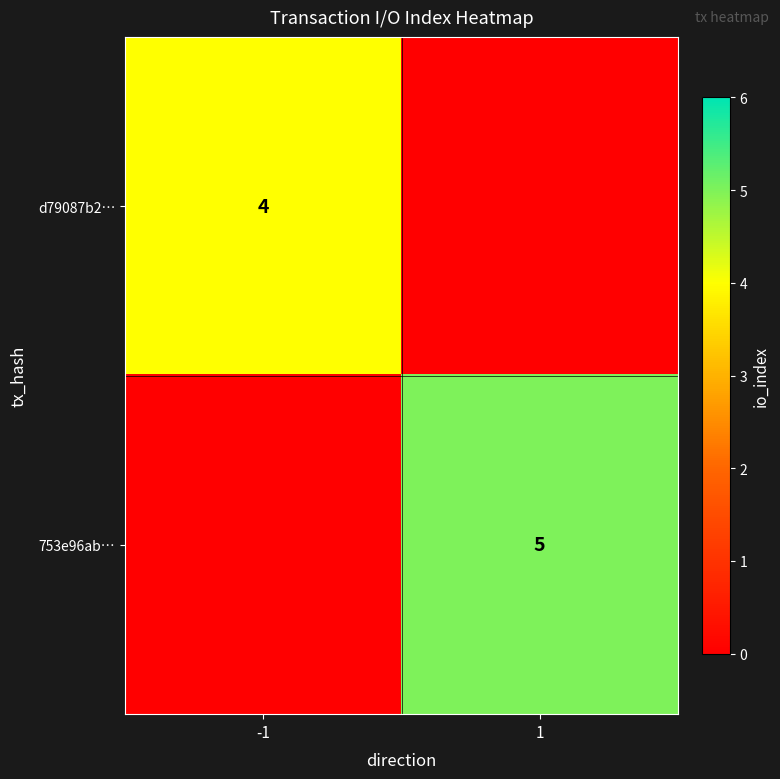

Count the number of categories in the chart.

2